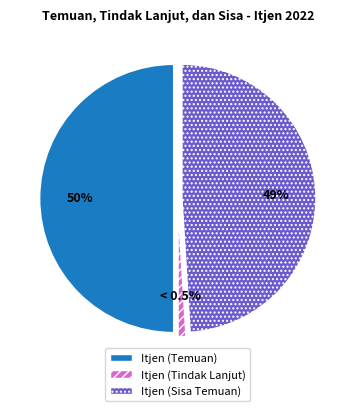

What is the change in value from Itjen (Temuan) to Itjen (Tindak Lanjut)?

-758